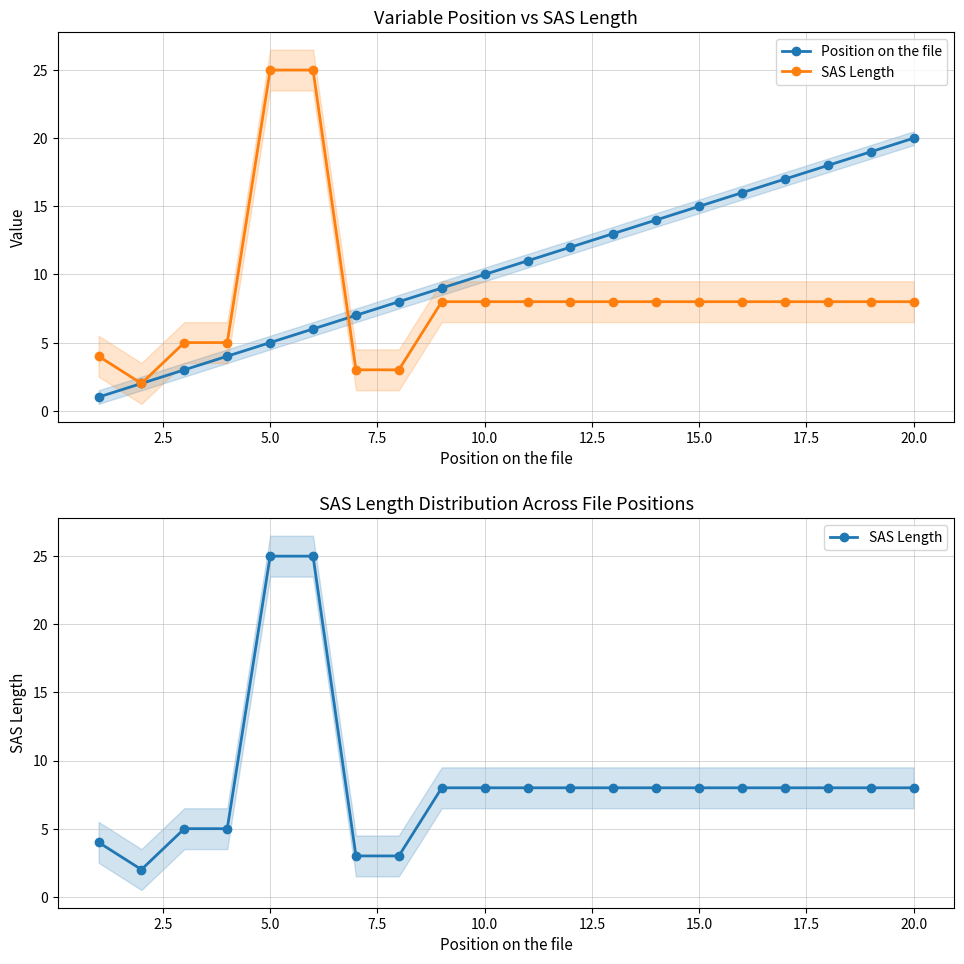

List the series in order of their peak value, highest first.

SAS Length, Position on the file